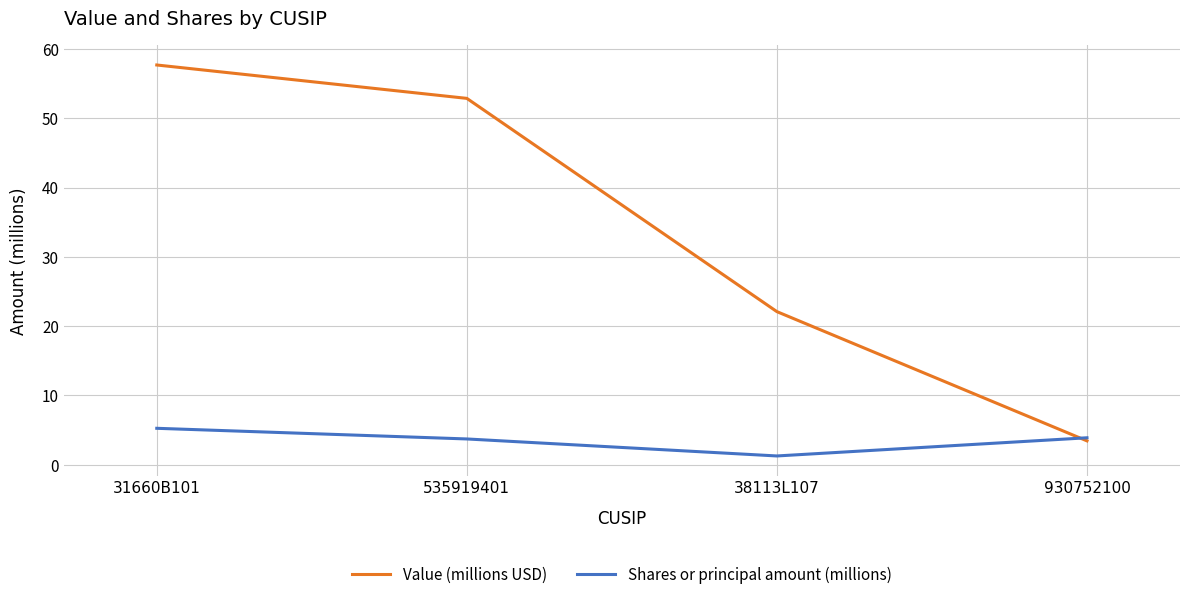

What is the average value of the Value (millions USD) series?

34.0